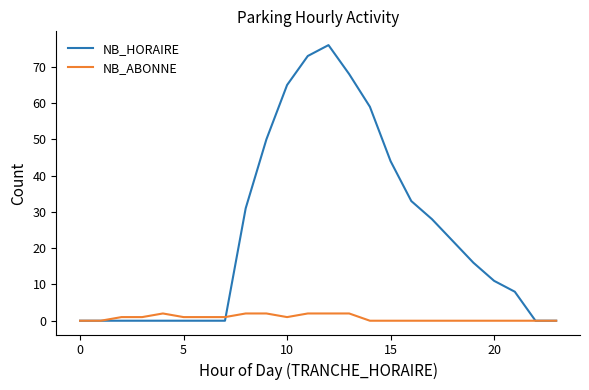

Rank the series by their maximum value, from lowest to highest.

NB_ABONNE, NB_HORAIRE